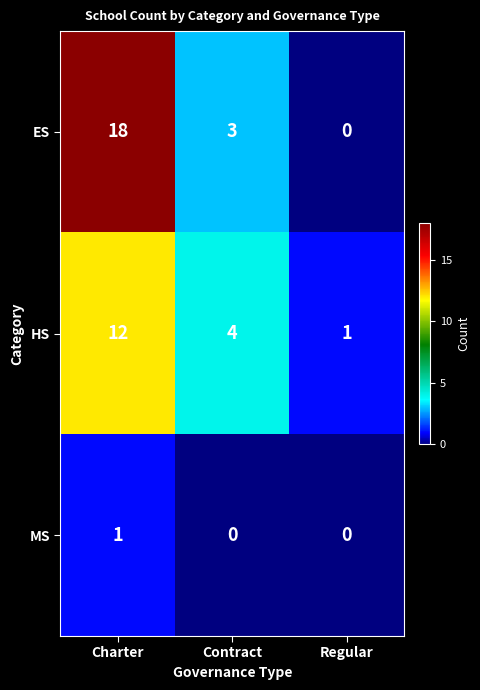

What is the difference between the highest and lowest values at Charter?

17